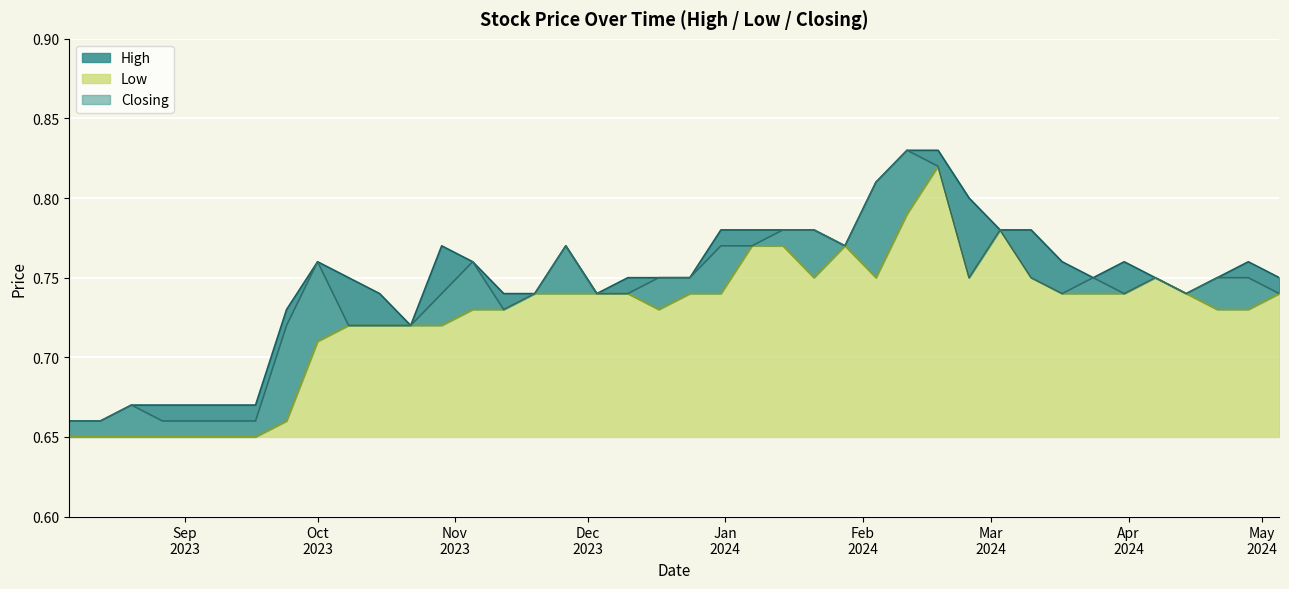

What is the highest value of the Closing series?

0.8